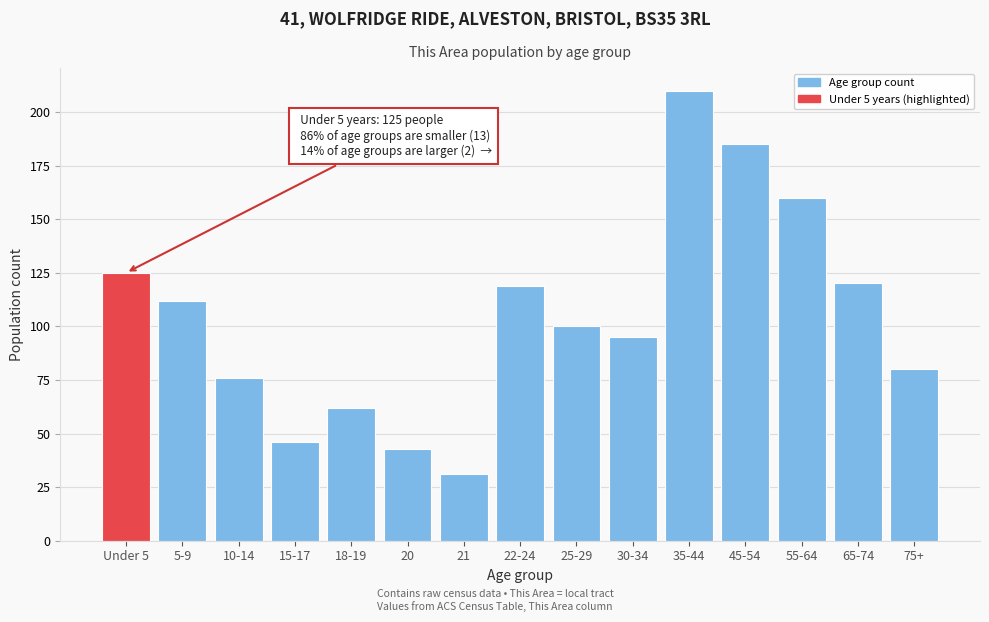

Reading right to left, extract all data points from this chart.

80	120	160	185	210	95	100	119	31	43	62	46	76	112	125